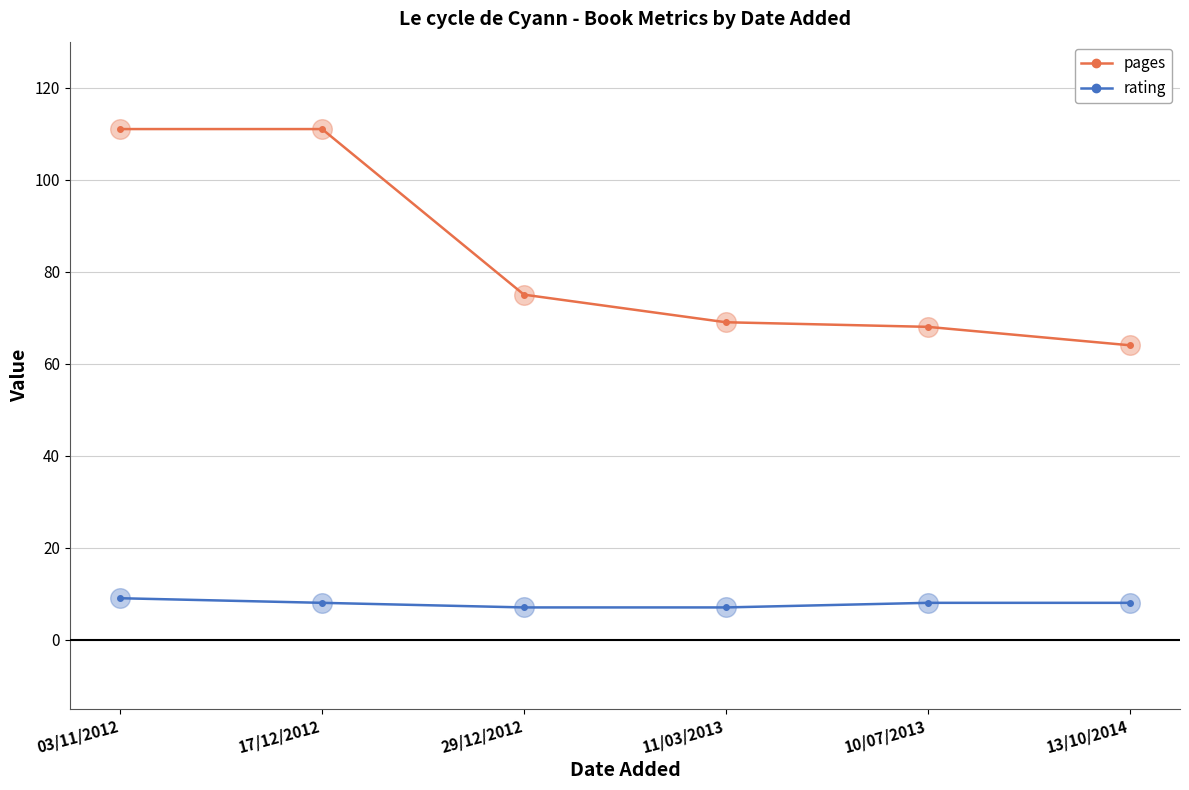

Which series changed the most between 03/11/2012 and 13/10/2014?

pages